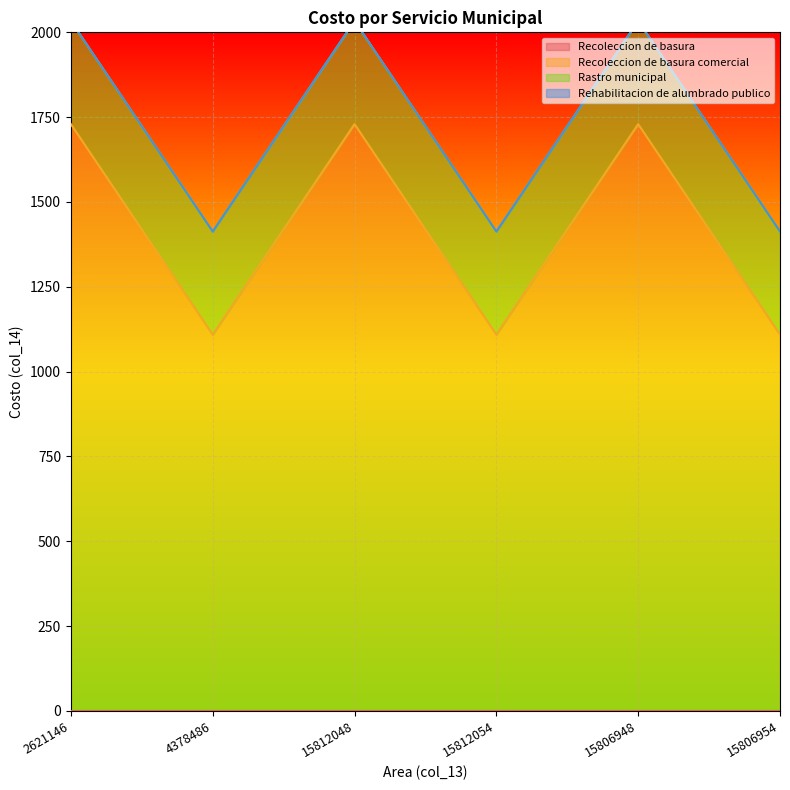

How many lines are shown in the chart?

4